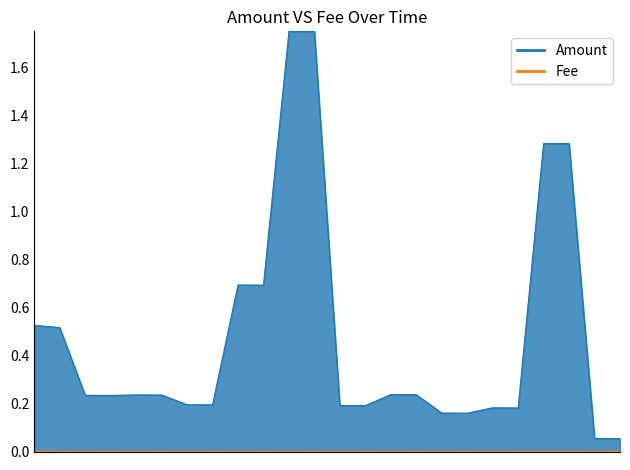

Is the value of Amount at 2022-03-06 16:45 greater than the value of Fee at 2022-03-19 09:15?

Yes